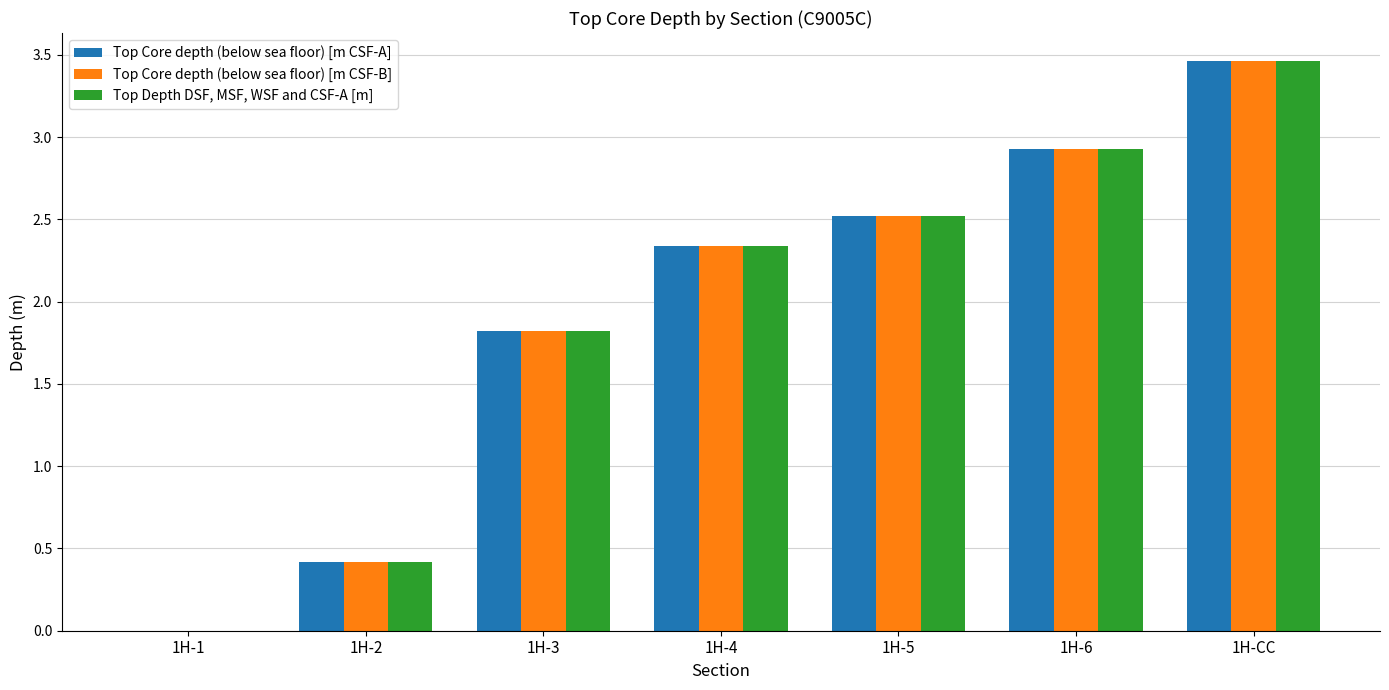

At which label is Top Depth DSF, MSF, WSF and CSF-A [m] closest to 1?

1H-2